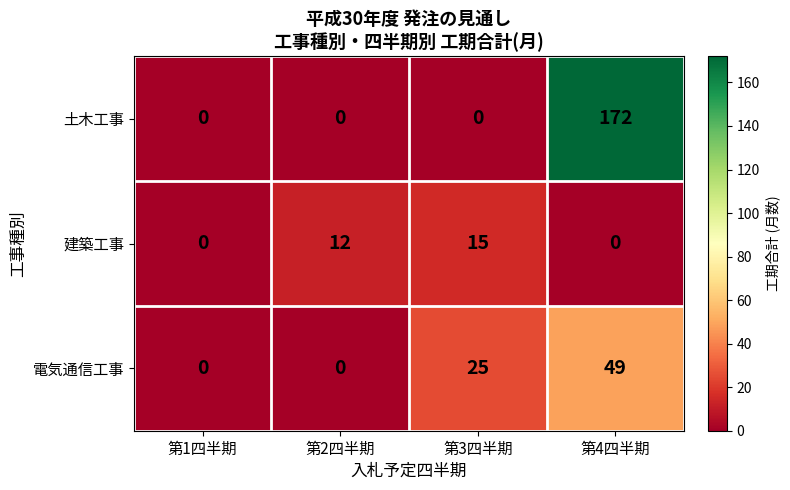

What is the difference between the maximum and minimum values in the 土木工事 series?

172